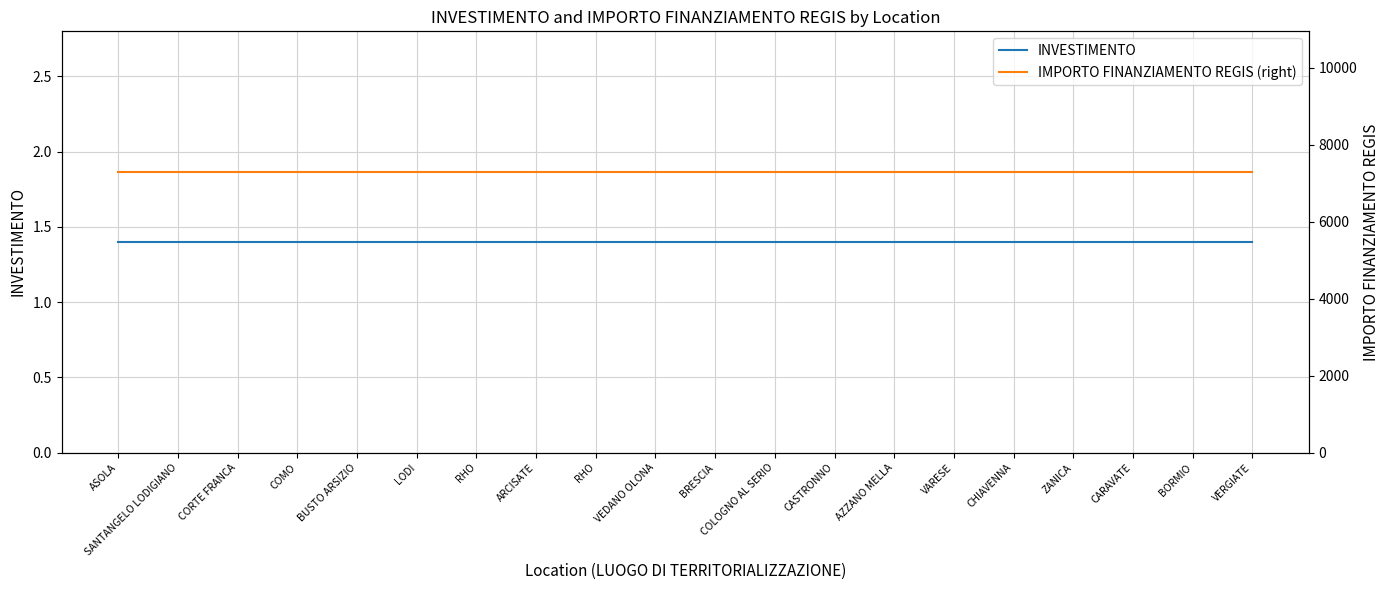

What is the sum of the INVESTIMENTO values at AZZANO MELLA and ASOLA?

2.8